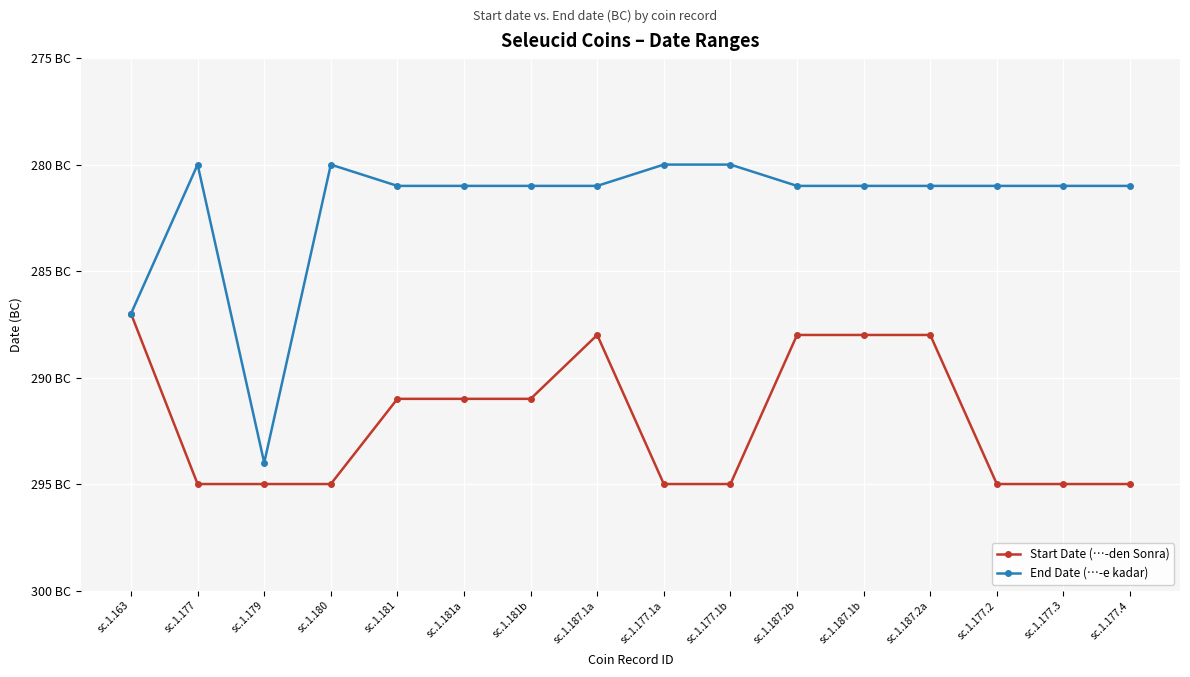

The value of Start Date (…-den Sonra) at sc.1.177.2 is -444. True or false?

False